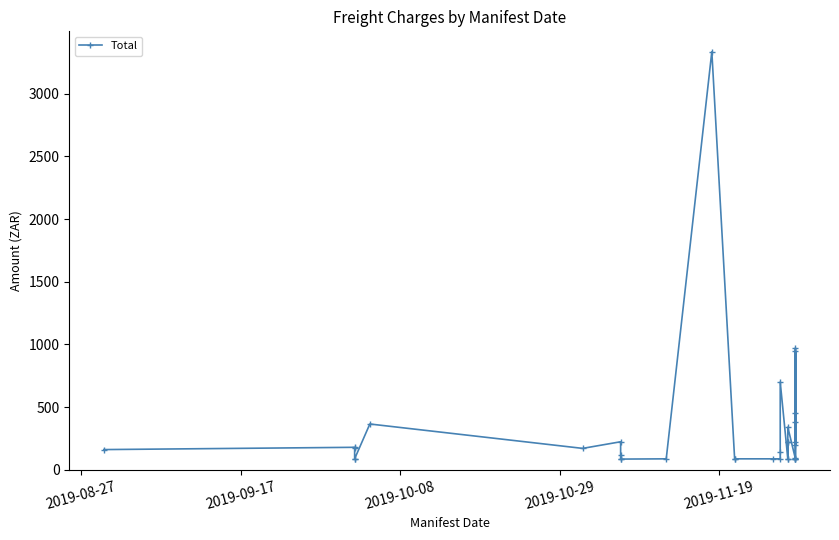

True or false: the data shows 54.3 at 15.

False